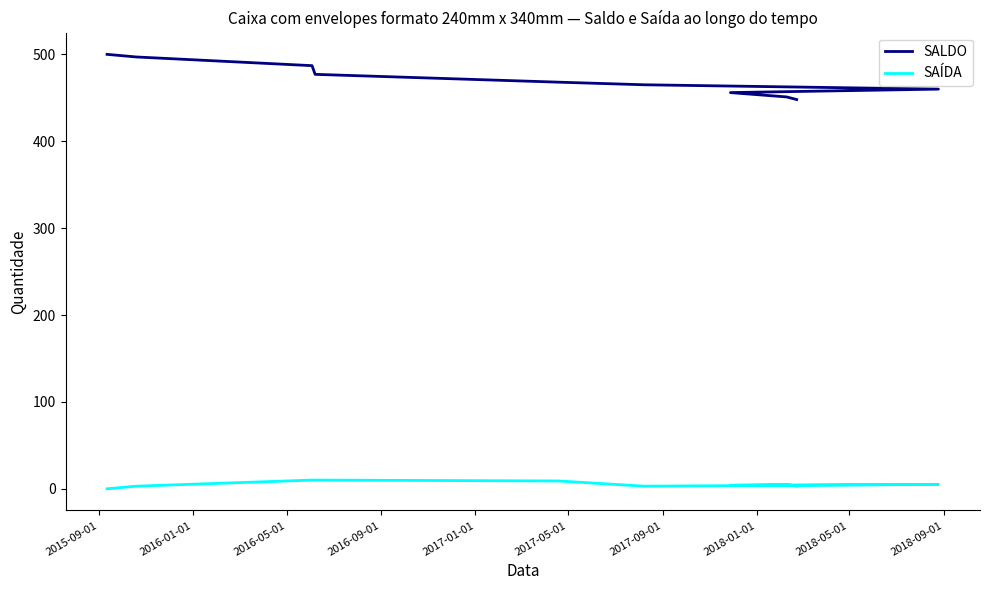

What is the difference between the second highest and second lowest values in the SALDO series?

46